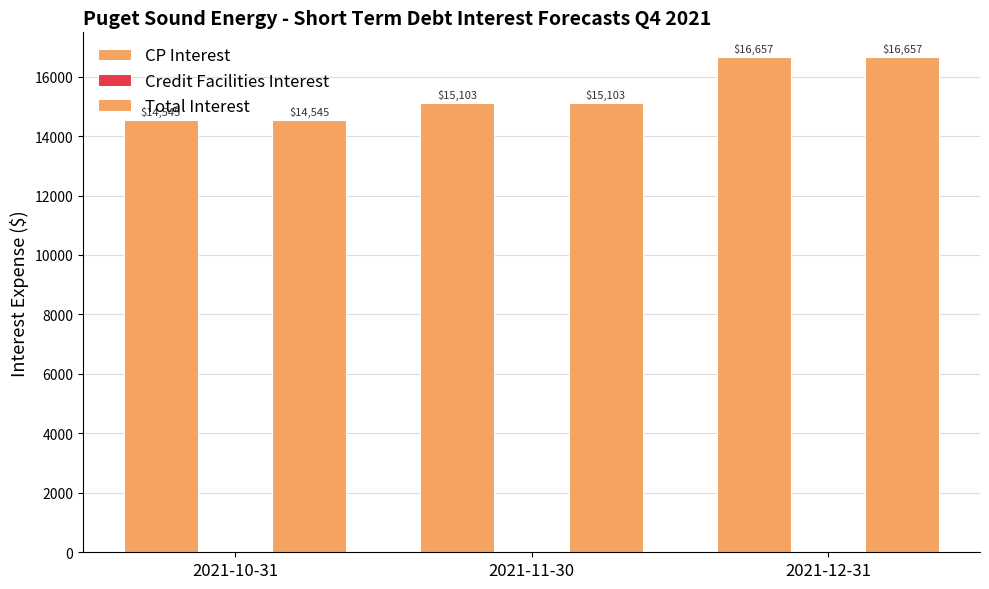

What is the value of the Total Interest bar at the 2nd from the left?

15103.4